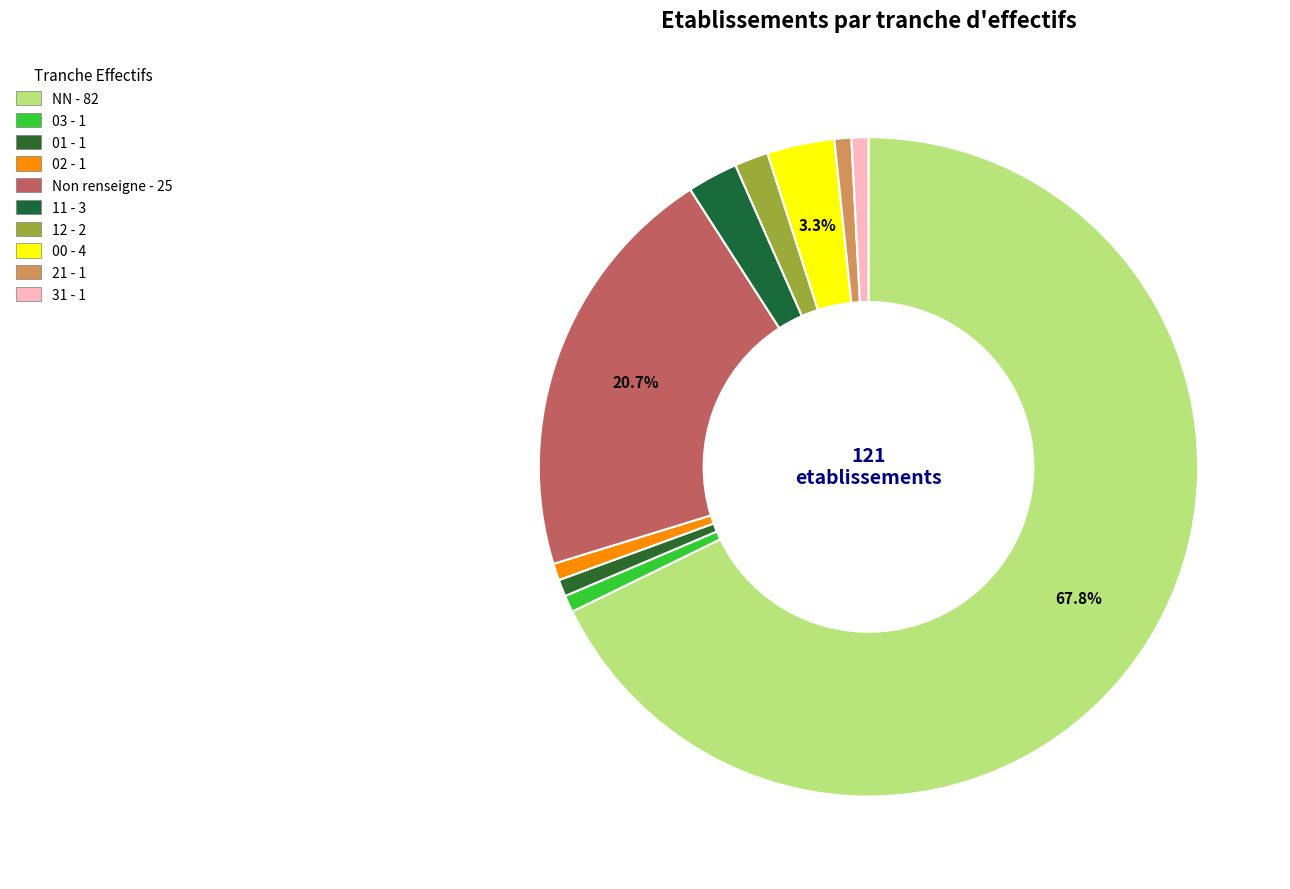

How many segments does this pie chart have?

10